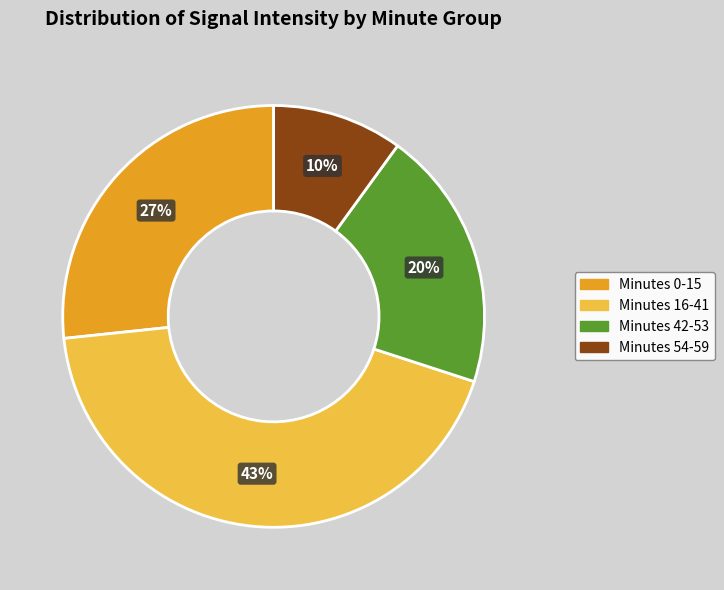

Is there any slice that represents more than half of the pie?

No